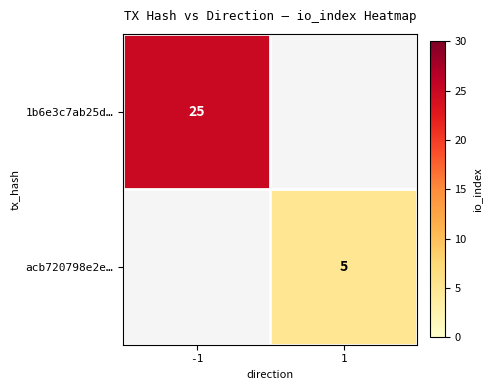

Count the number of data series in this chart.

2